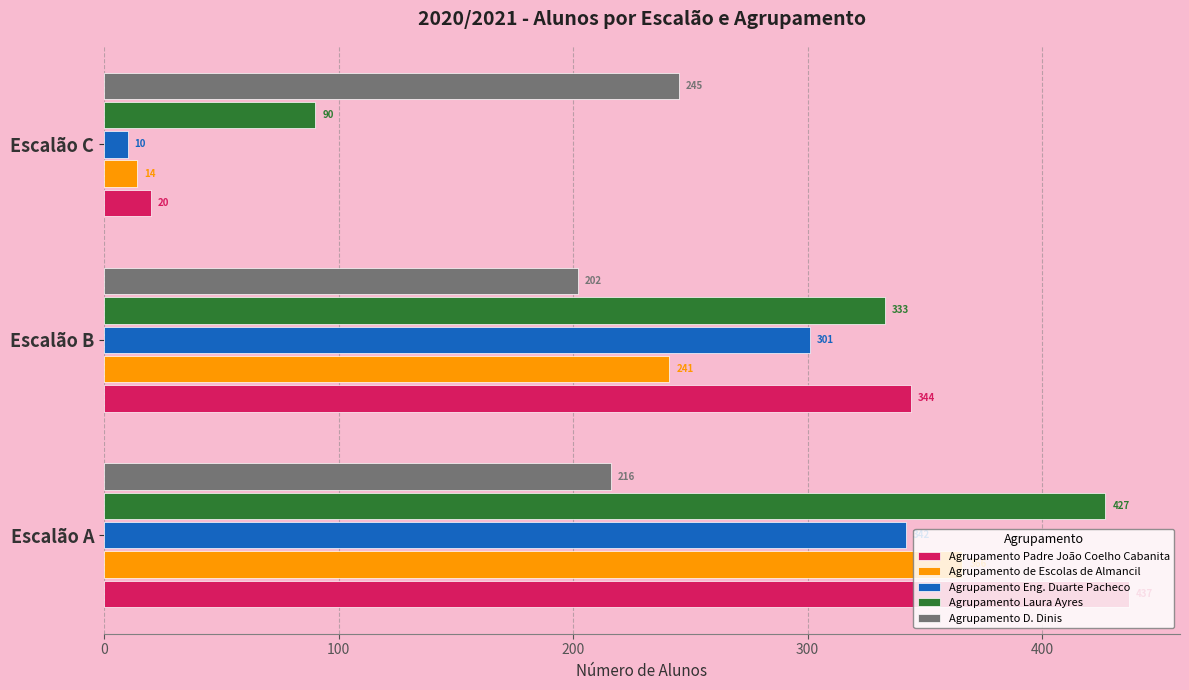

What is the maximum value shown in the chart?

437